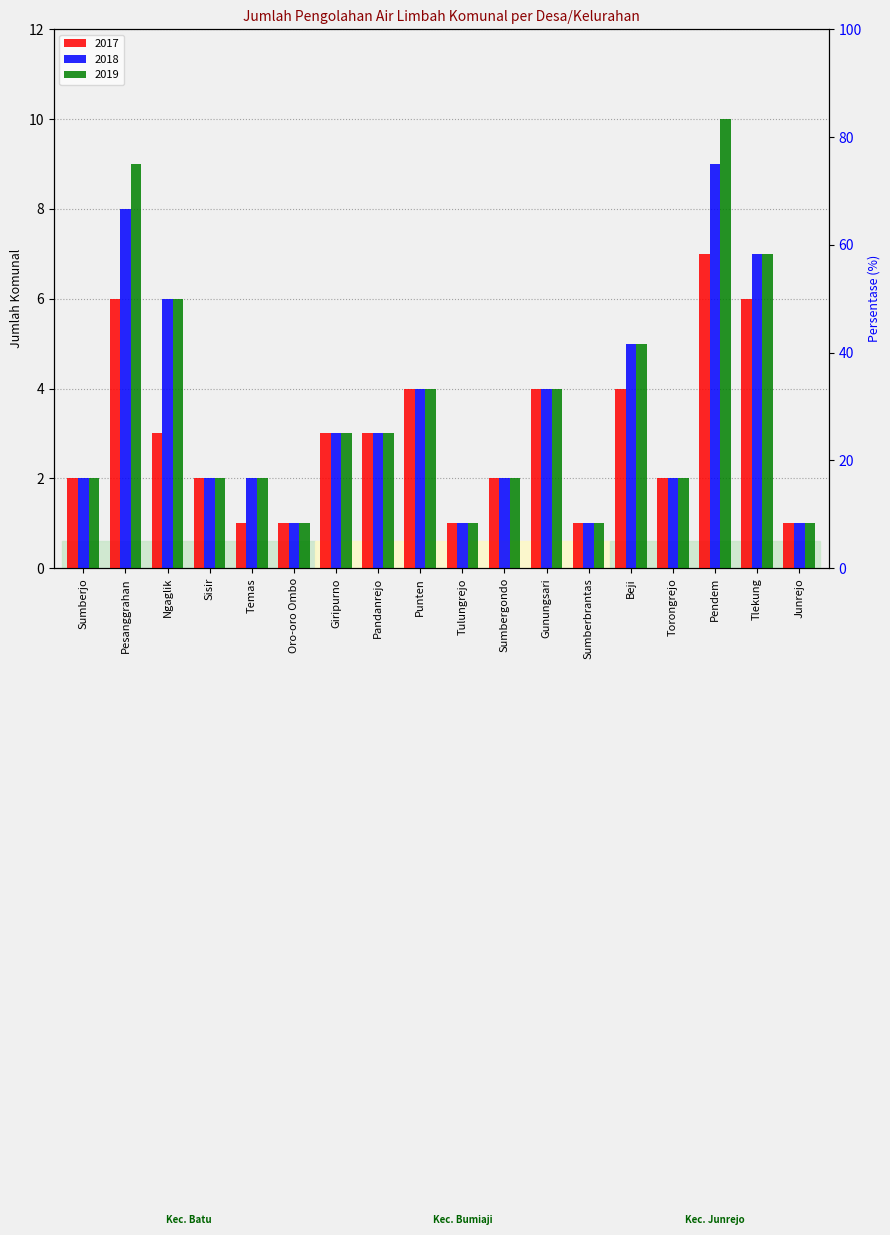

What is the minimum value for 2018?

1